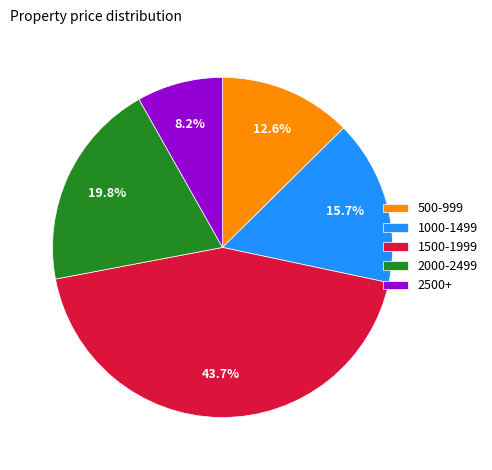

Rank the categories by value from lowest to highest.

2500+, 500-999, 1000-1499, 2000-2499, 1500-1999